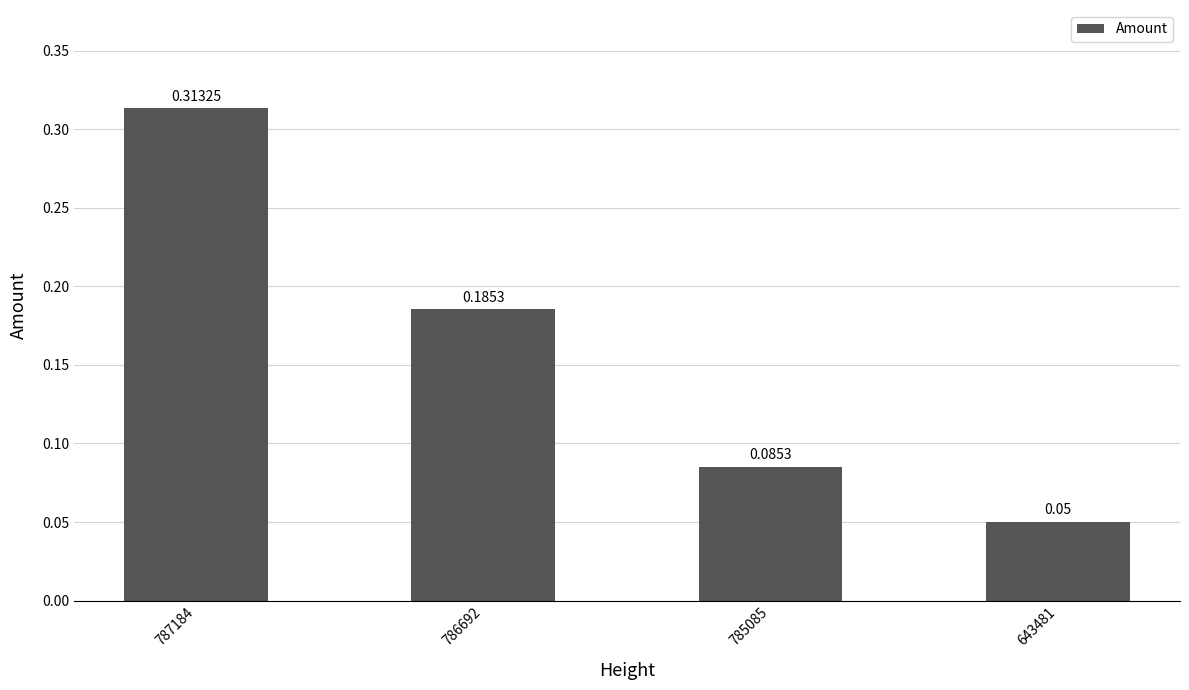

What is the sum of the values at 787184 and 786692?

0.5